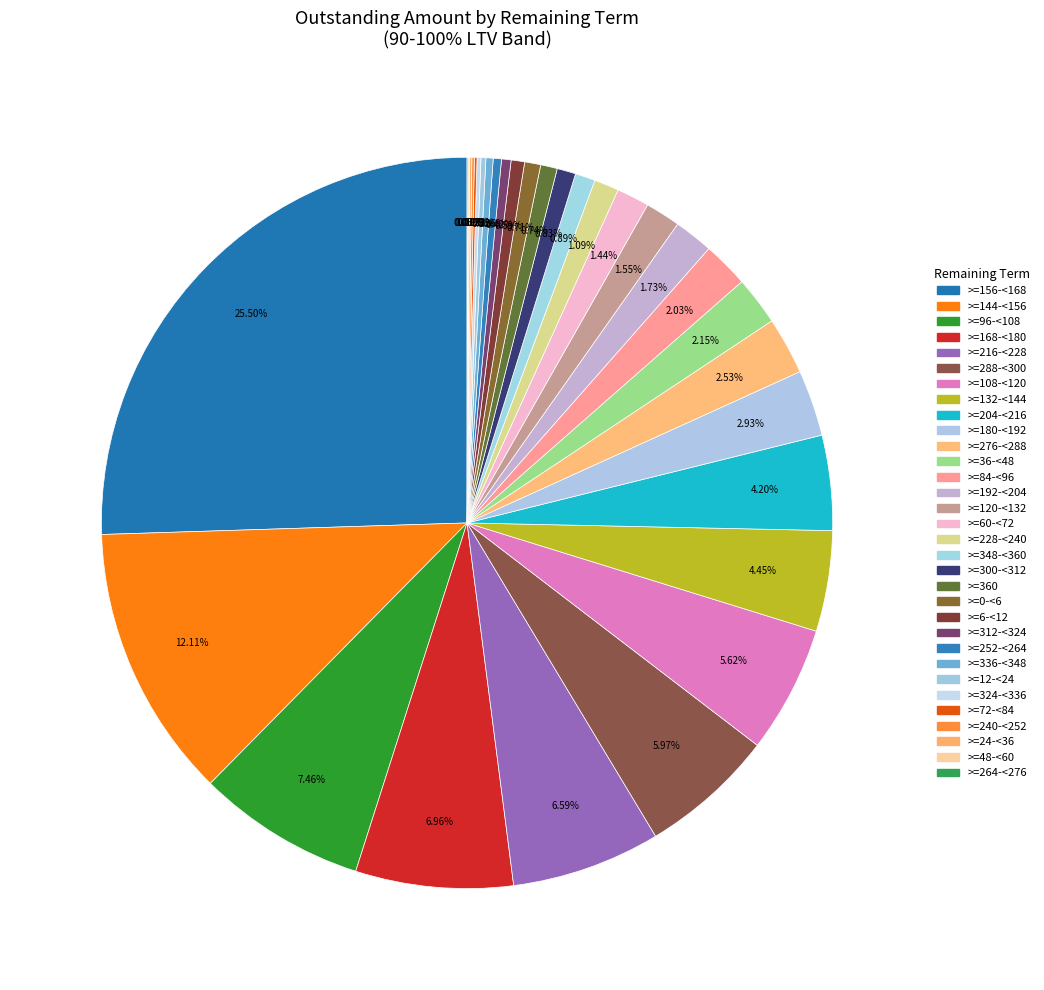

Does any single category account for the majority?

No